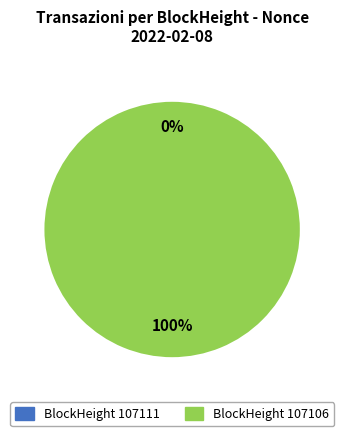

True or false: 107106 accounts for 100% of the total.

True